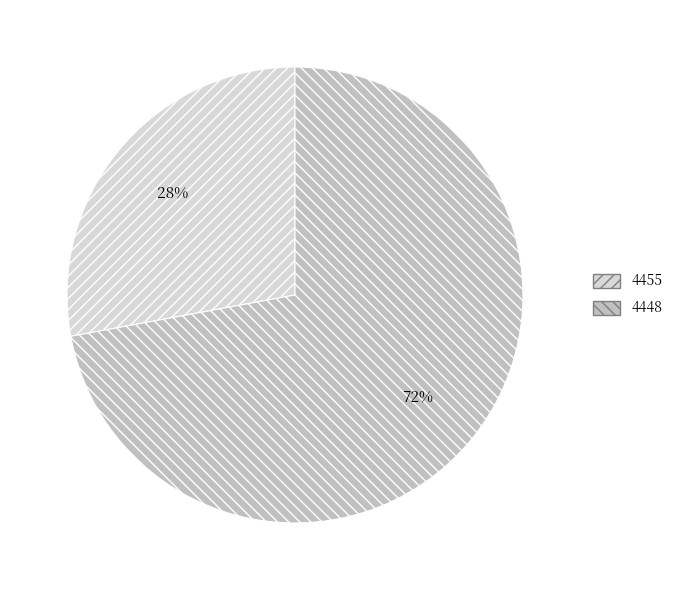

Is it true that 4455 is 28% of the pie?

True